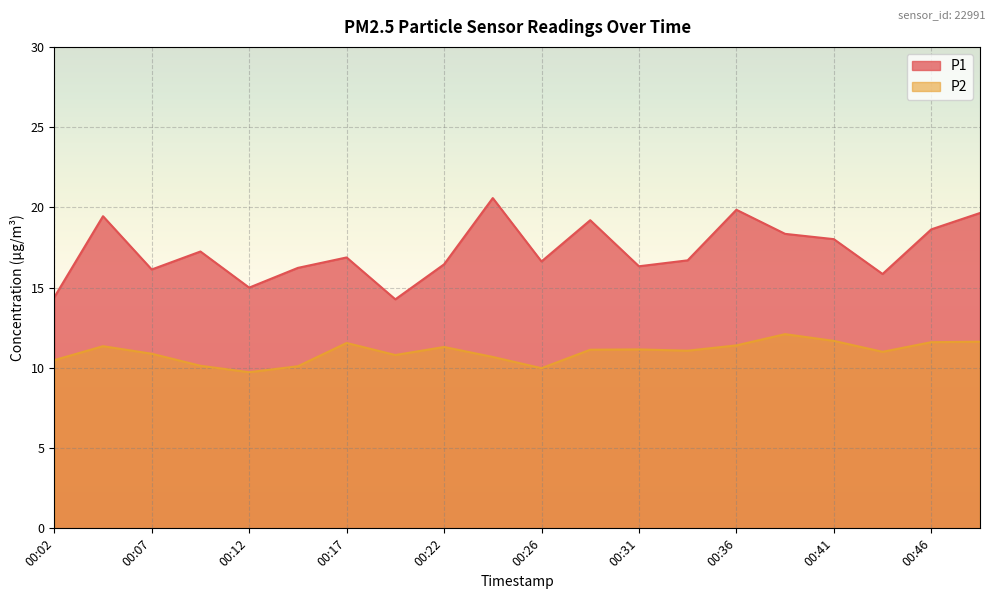

Where does the P2 series first go above 11?

00:04